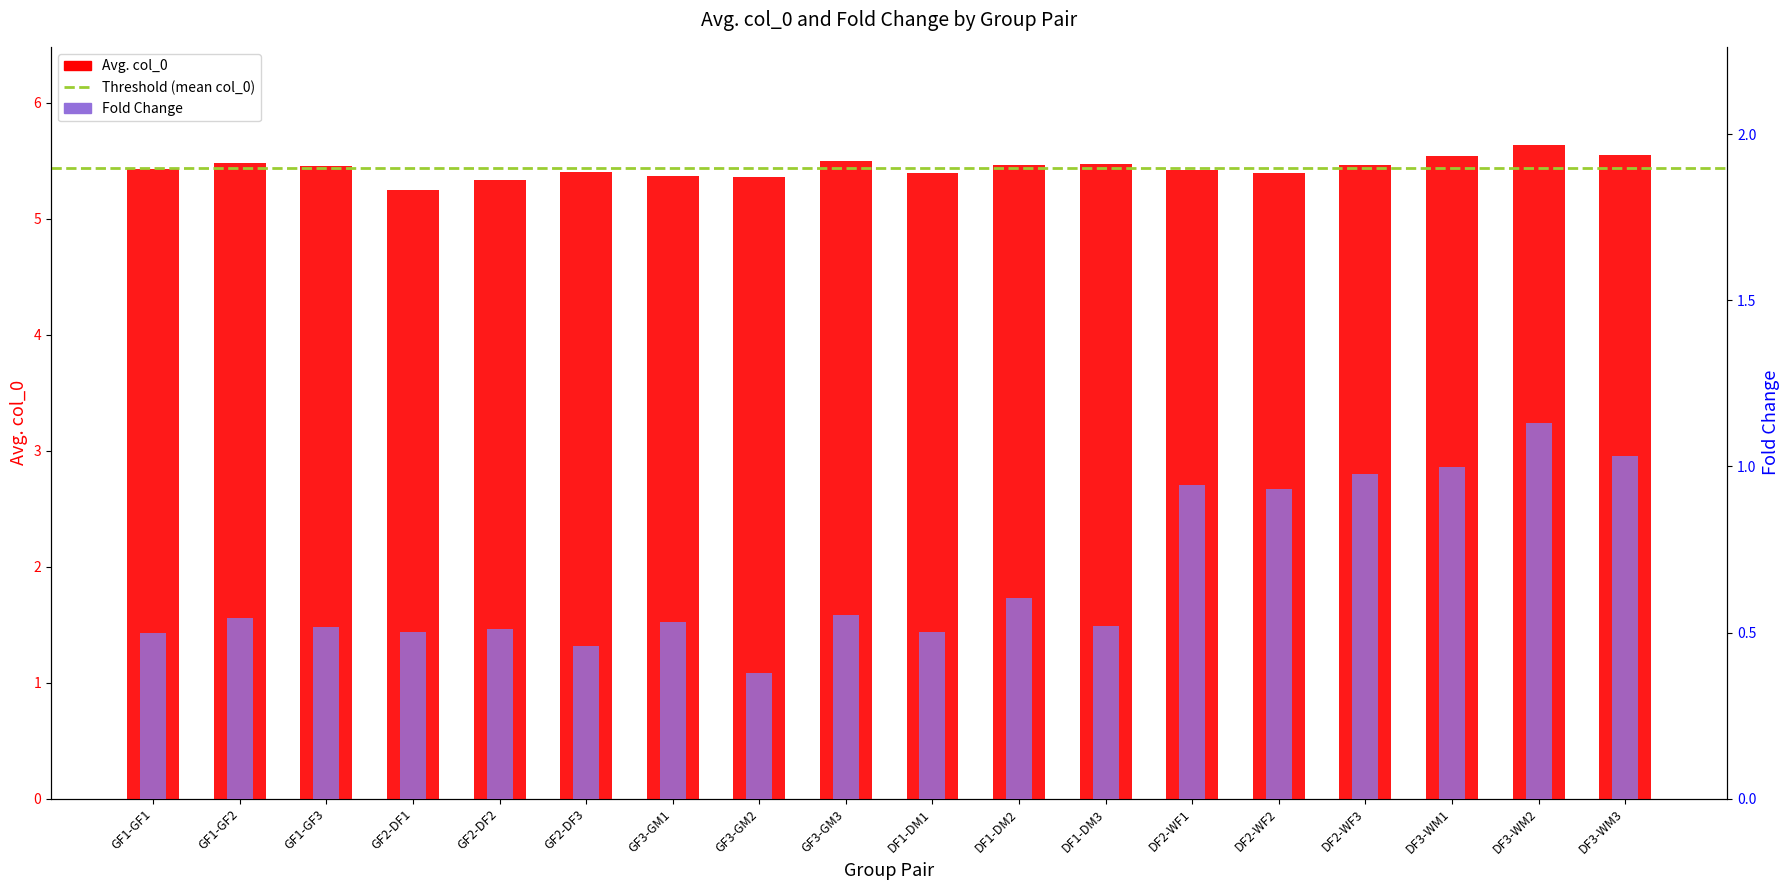

What is the difference between the highest and lowest values at GF3-GM2?

5.0